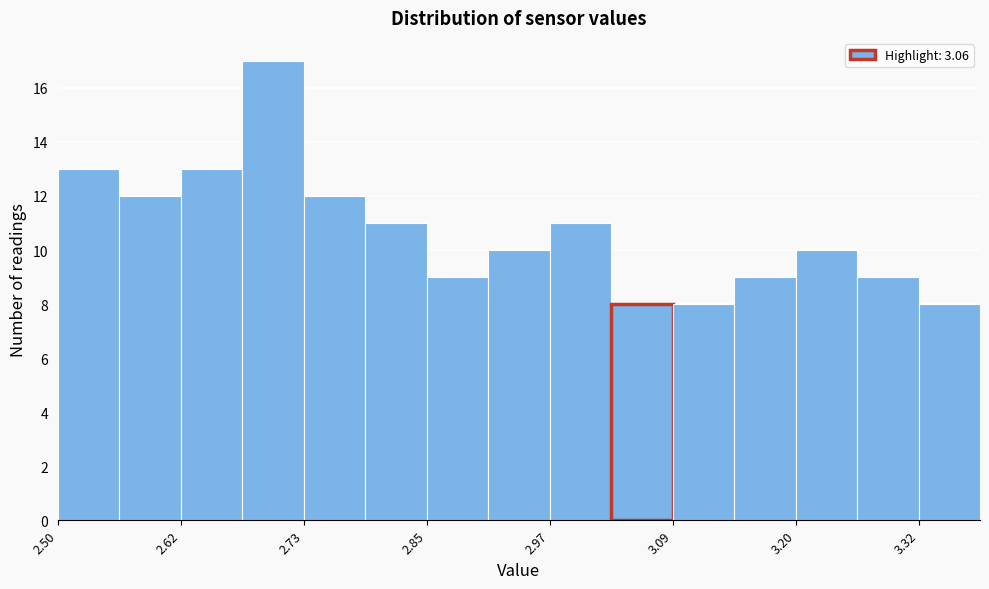

Read against the x-axis, roughly where is the centre of the tallest bar?

2.70